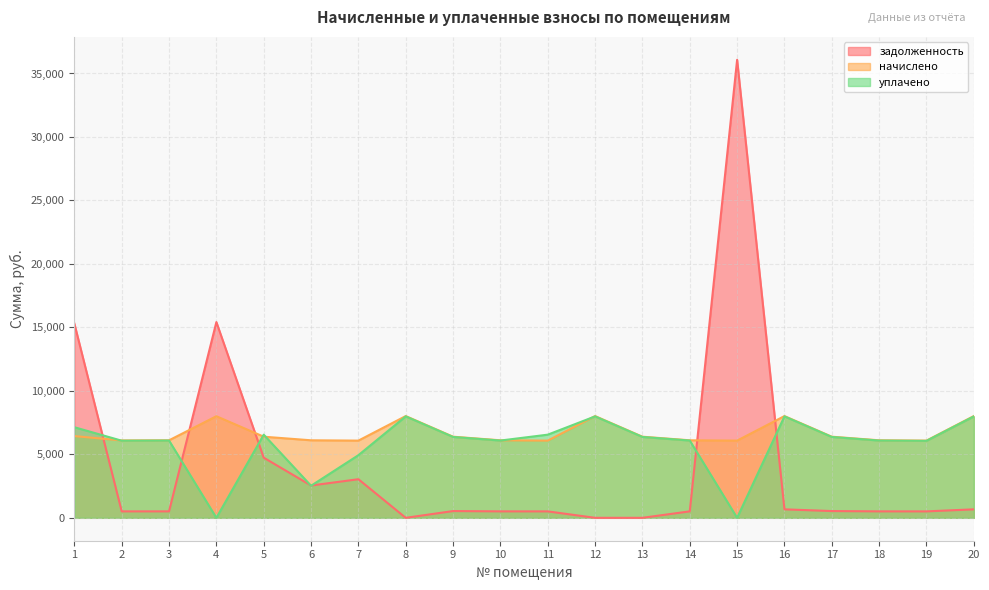

Which series changed the most between 8 and 20?

задолженность